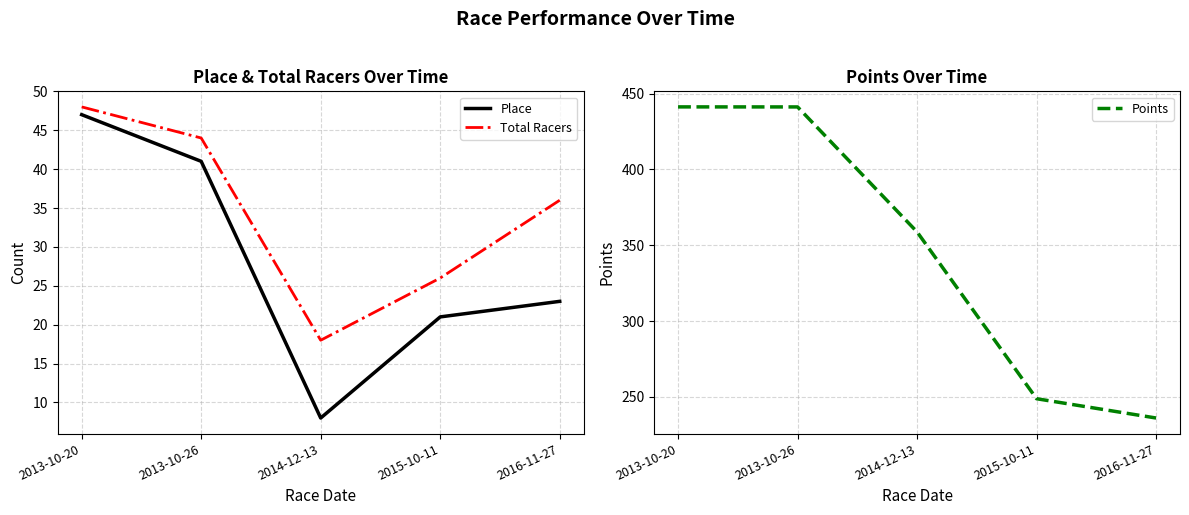

At how many categories does at least one series exceed 154?

5